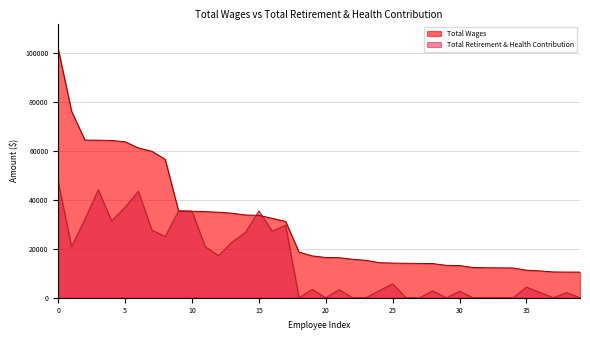

What is the sum of all Total Retirement & Health Contribution values?

588321